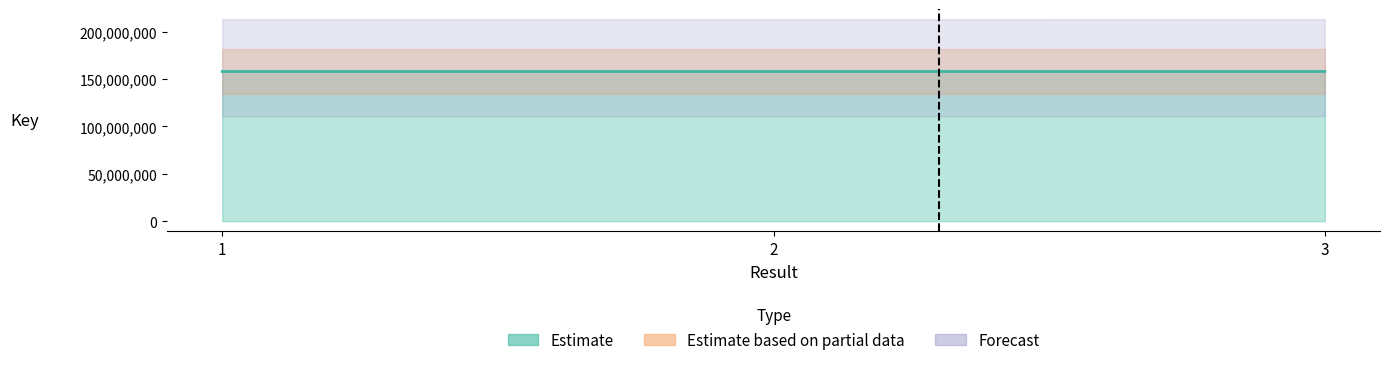

Count the number of categories in the chart.

3